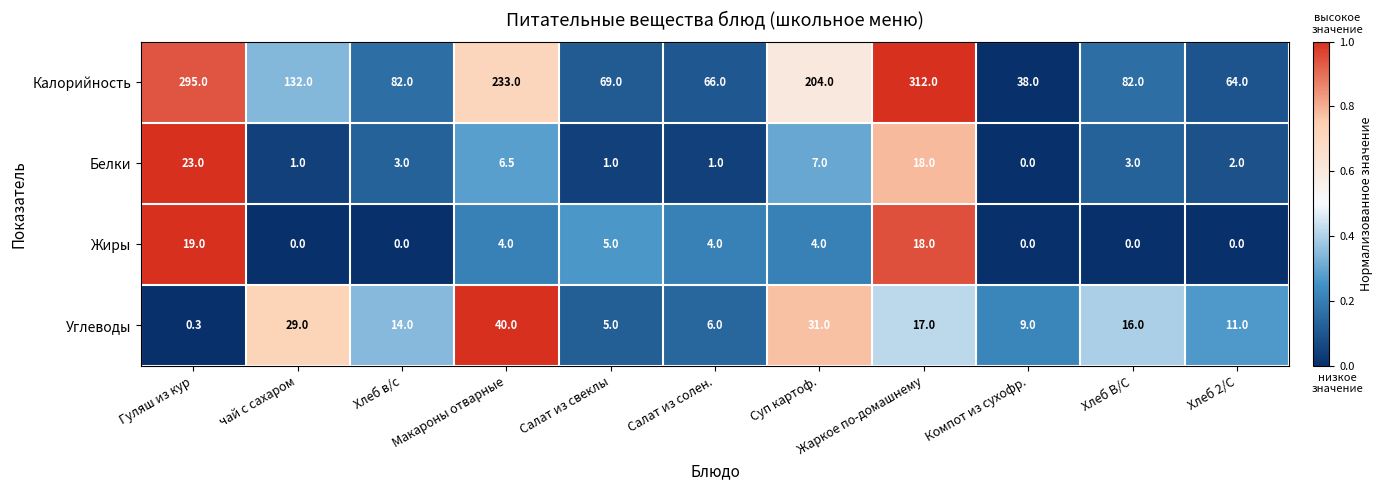

At which category does the chart reach its peak across all series?

Жаркое по-домашнему